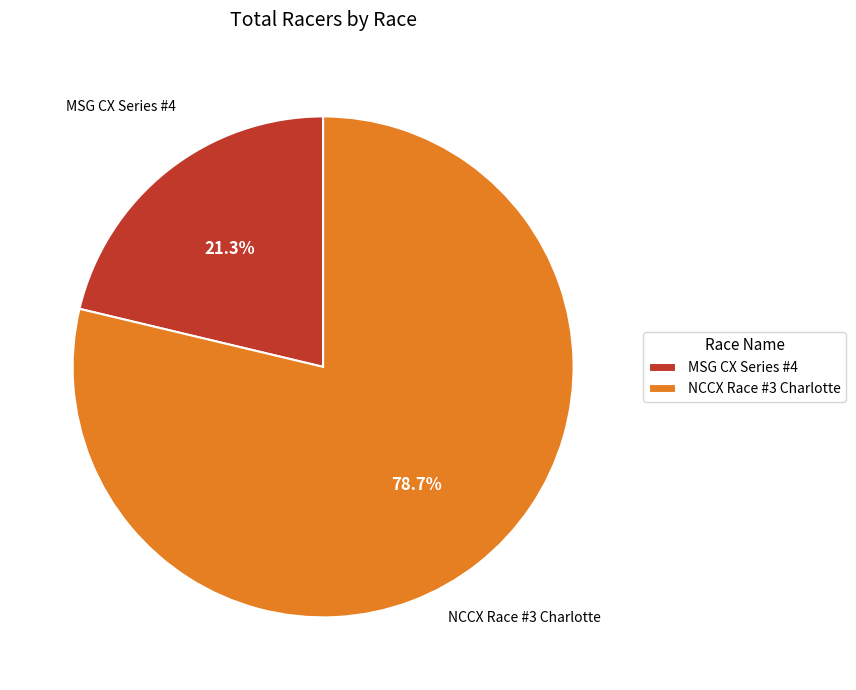

To the nearest percent, what is the difference between the largest and smallest slice percentages?

57%